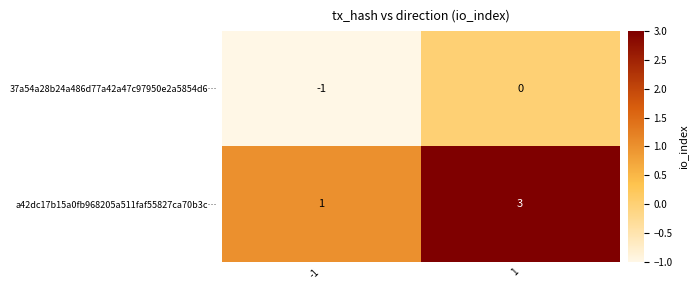

Which series has the largest total across all categories?

a42dc17b15a0fb968205a511faf55827ca70b3c…